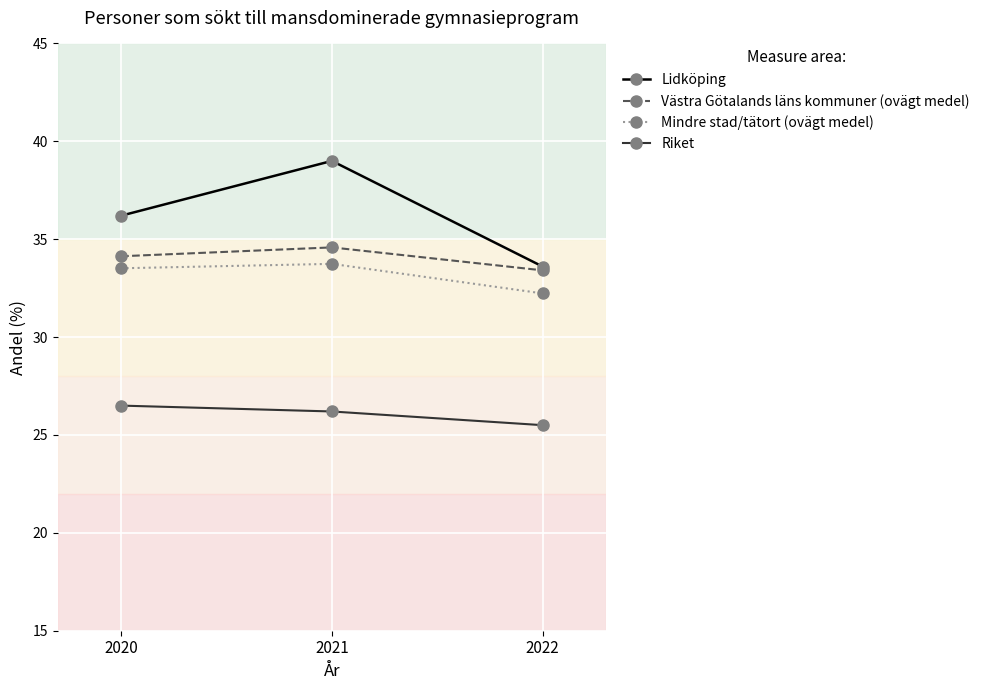

True or false: Lidköping has a value of 36.2 at 2020.

True